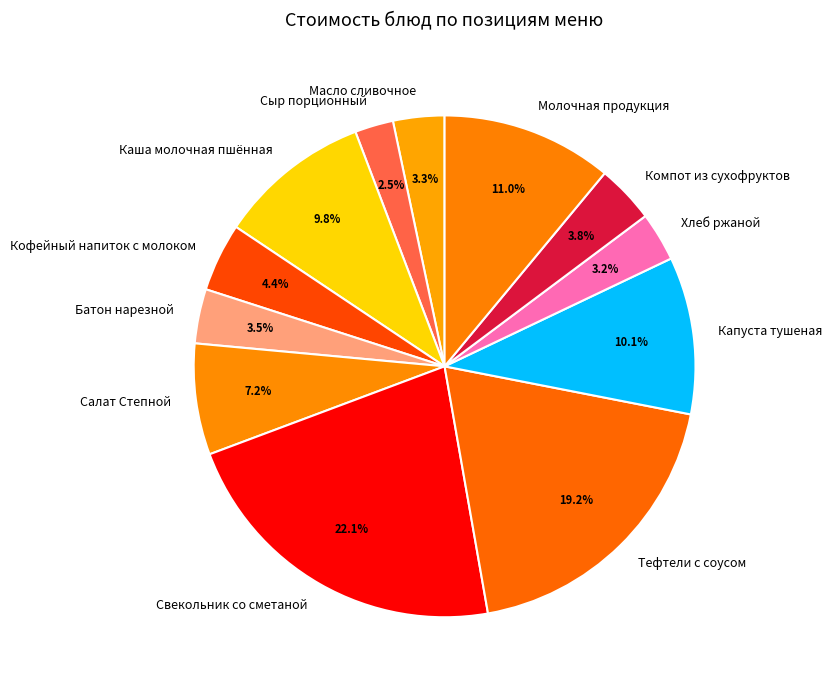

What percentage do Батон нарезной and Тефтели с соусом together represent?

22.7%